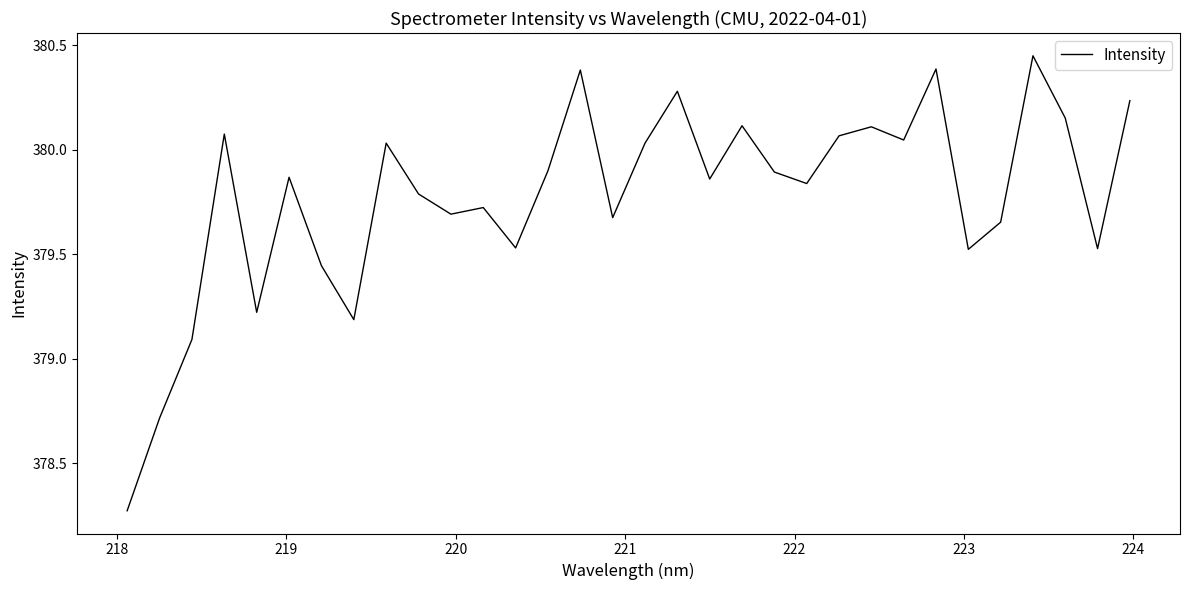

Does the chart display data point markers on the line(s)?

No